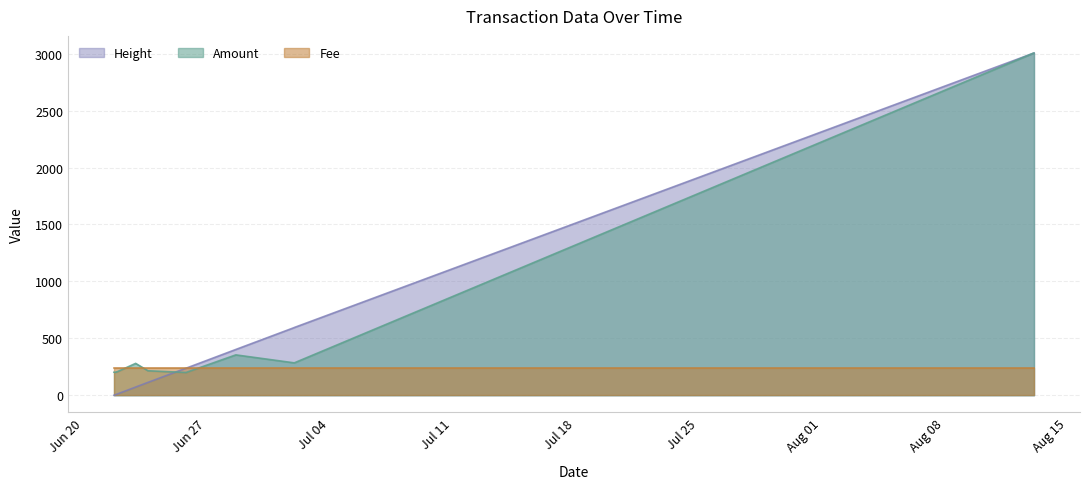

The value of Amount at 2017-08-13 01:30:56 is 641.3. True or false?

False